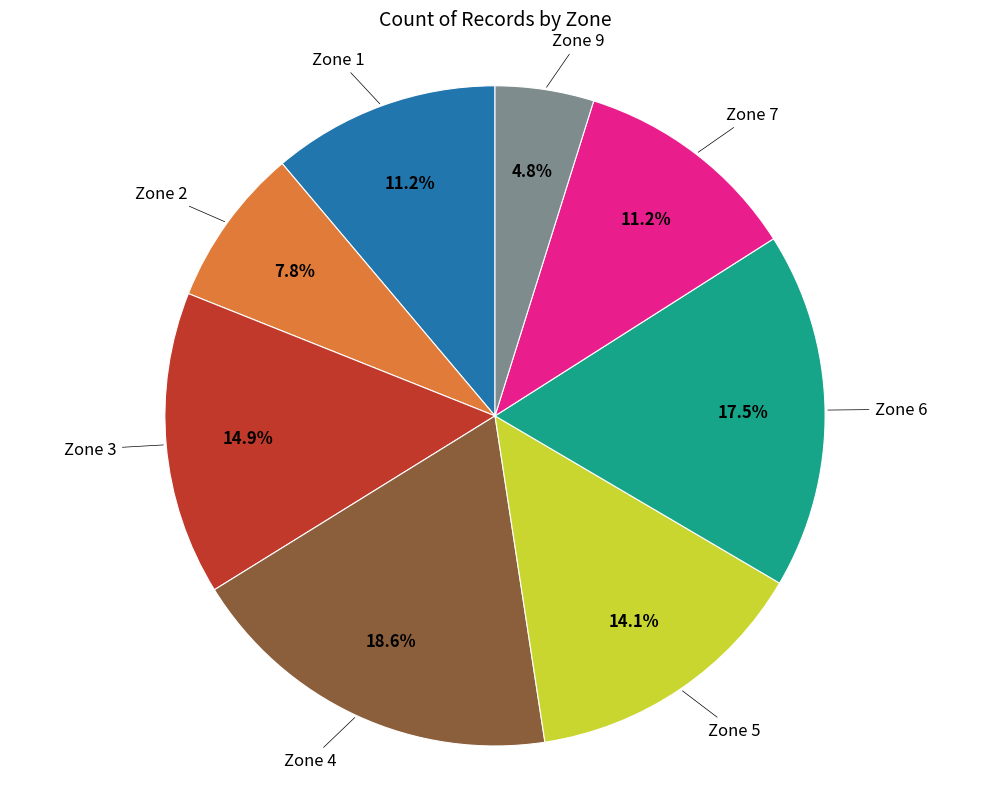

Is there any slice that represents more than half of the pie?

No